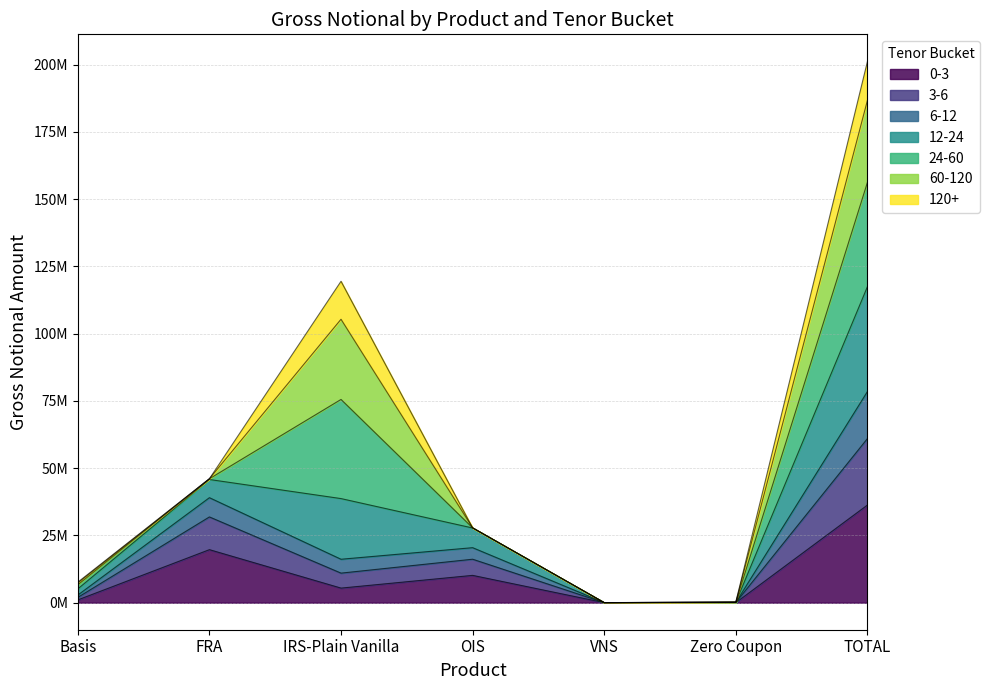

At which label is 0-3 closest to 18153932?

FRA